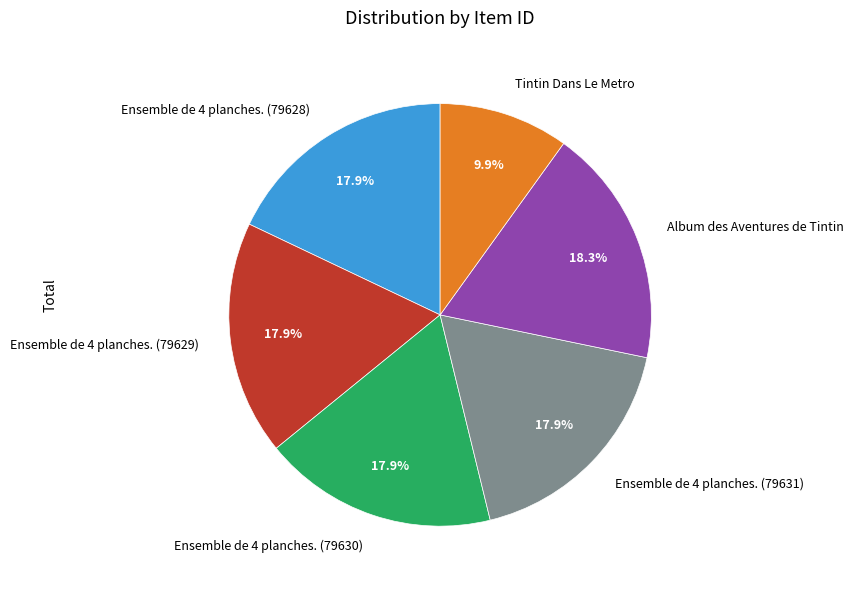

How many segments does this pie chart have?

6